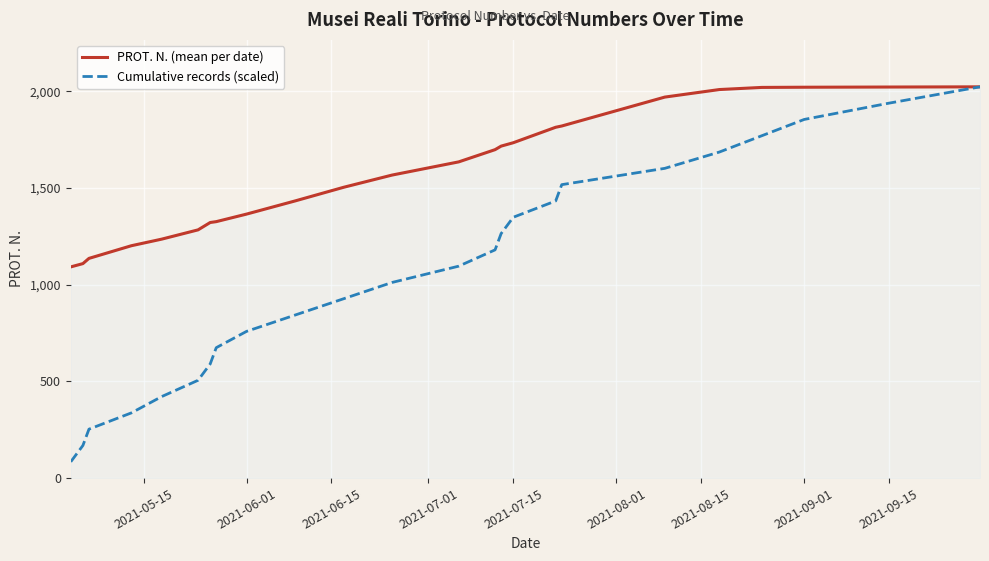

What are all the series names shown in the legend?

PROT. N. (mean per date), Cumulative records (scaled)